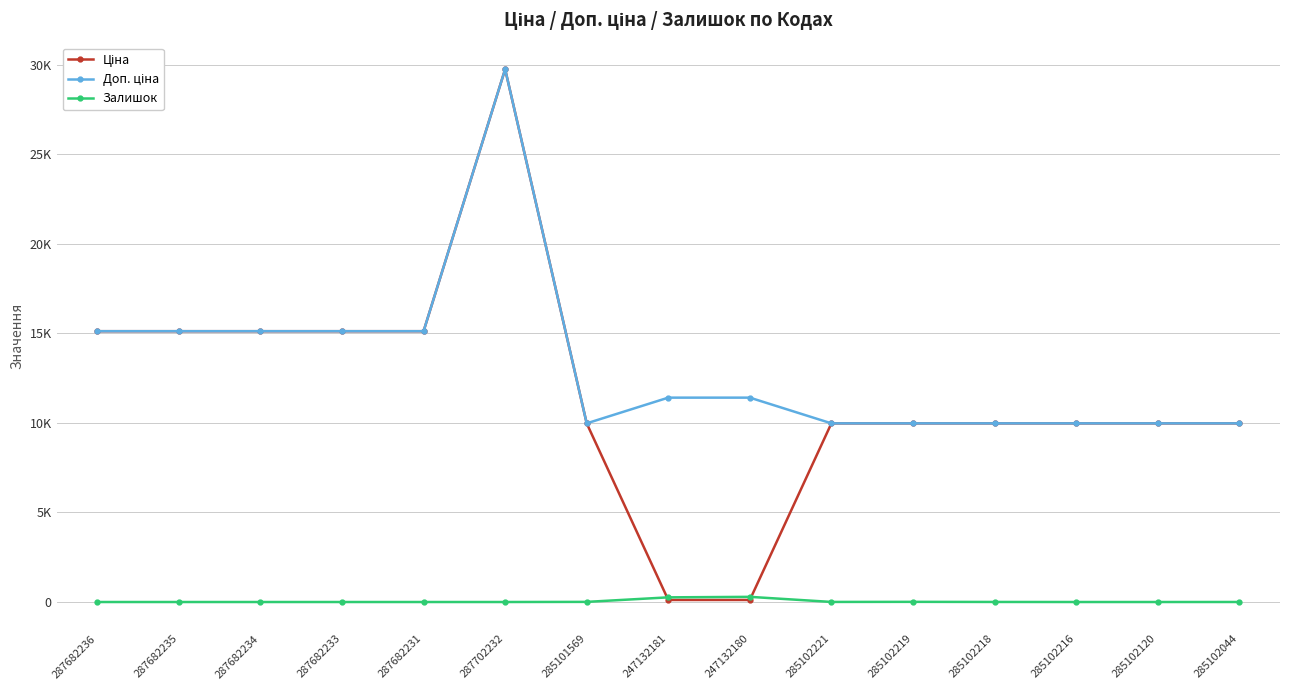

What is the difference between the second highest and minimum values in the Ціна series?

15005.9